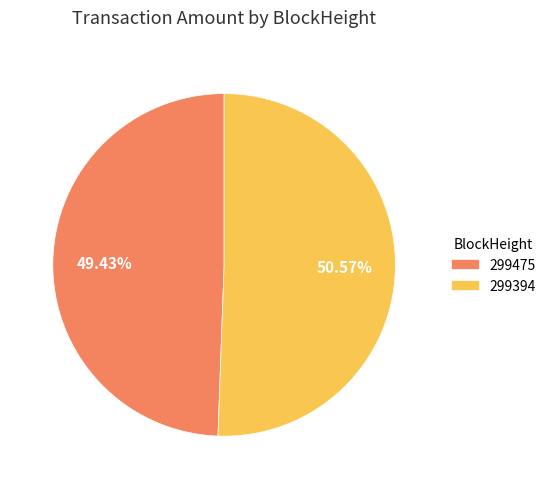

Rank the categories by value from lowest to highest.

299475, 299394